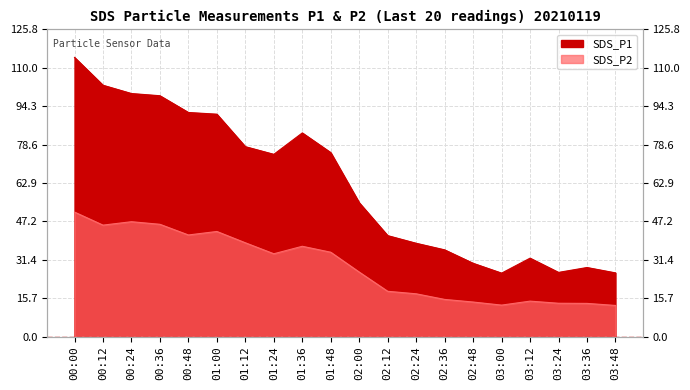

Rank the series at 00:36 from lowest to highest value.

SDS_P2, SDS_P1